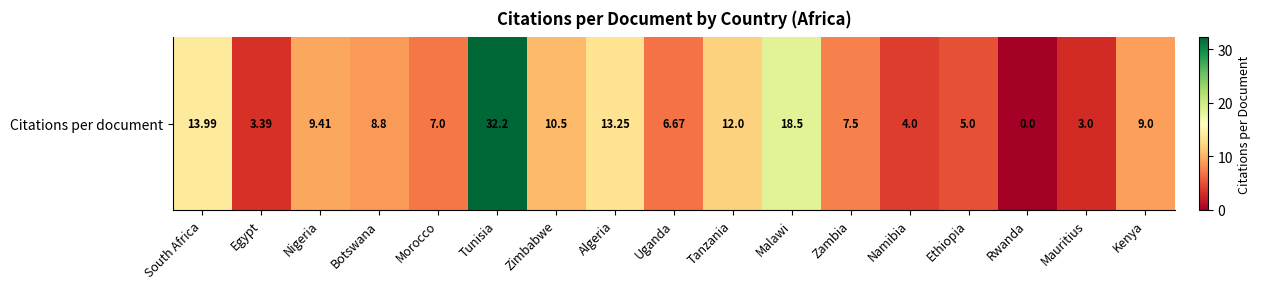

What is the difference between the second highest and minimum values?

18.5